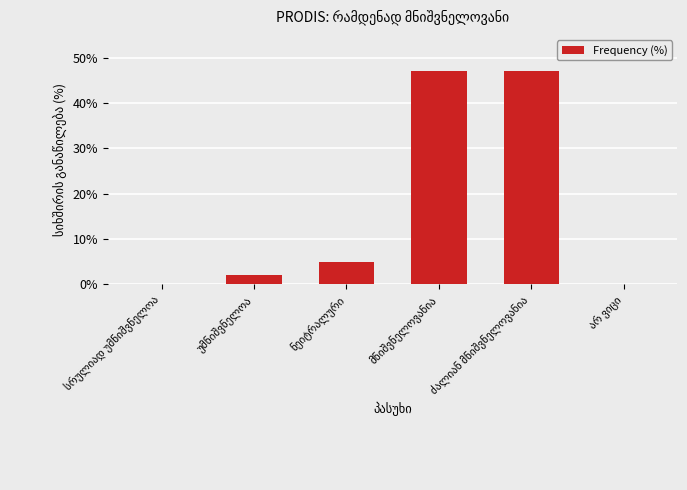

What is the maximum value shown in the chart?

47